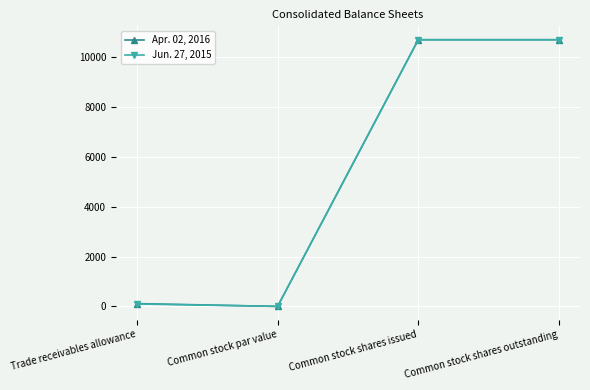

Rank the series by their maximum value, from lowest to highest.

Jun. 27, 2015, Apr. 02, 2016